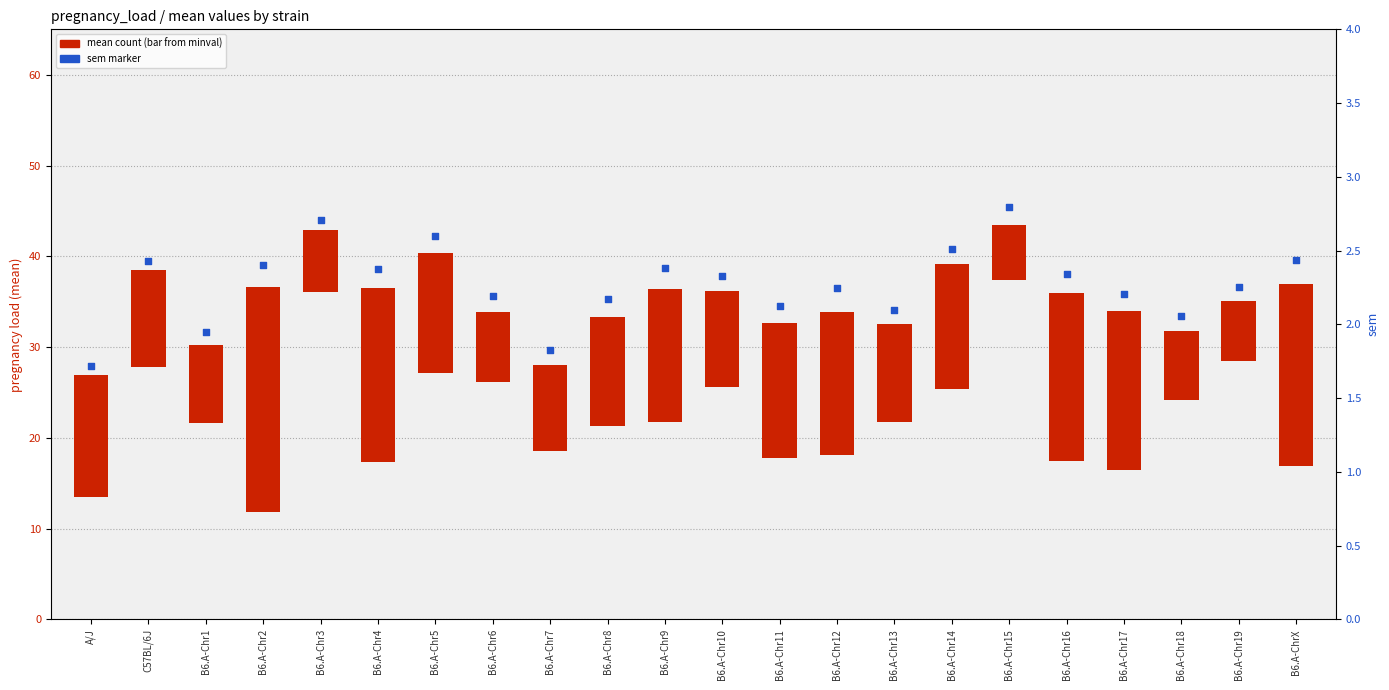

Which series reaches the maximum Y coordinate?

sem